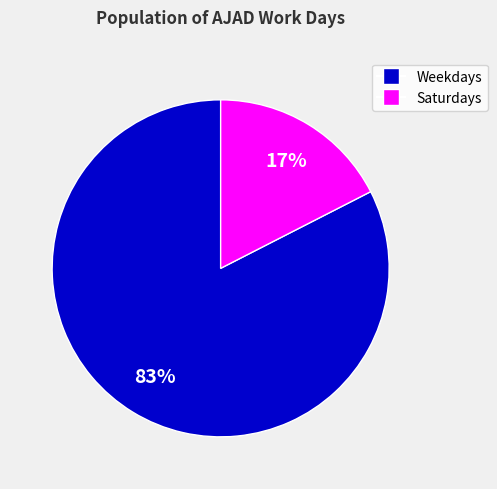

Is there a majority slice in this chart?

Yes